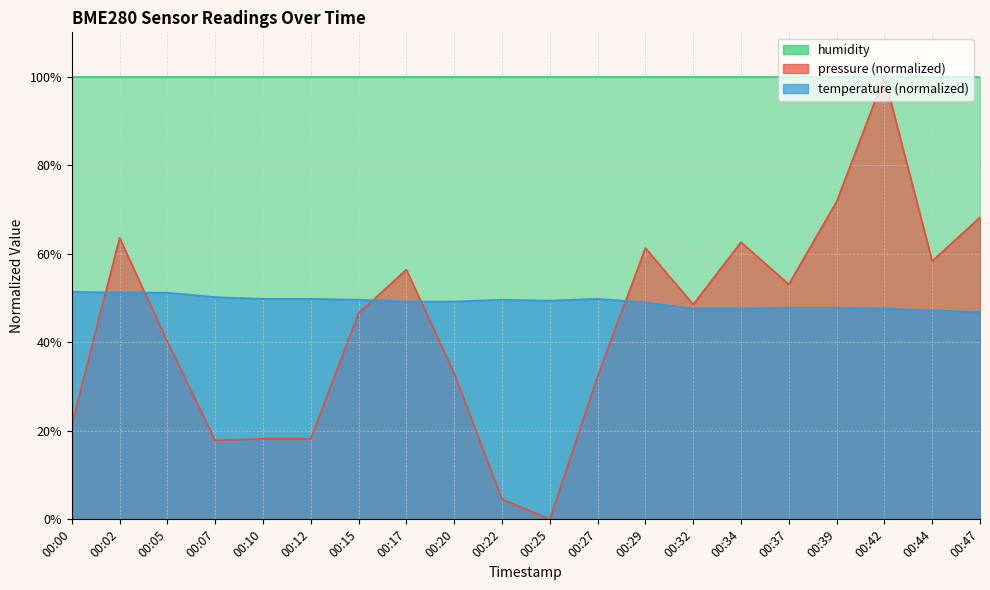

The value of pressure at 00:42 is 153.9. True or false?

False